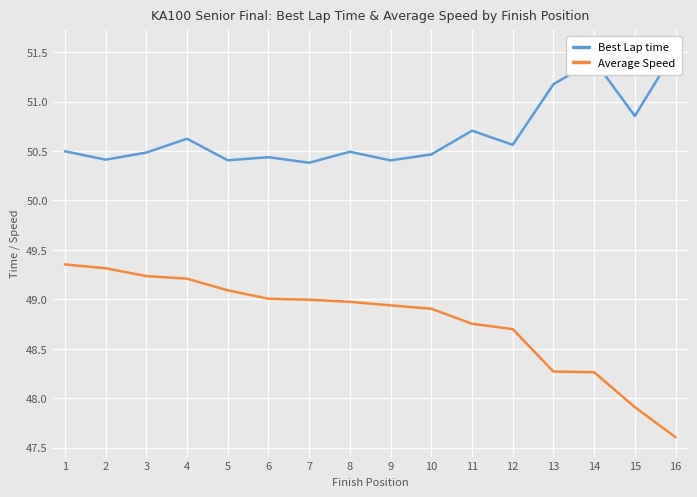

What is the total value across all series at 1?

99.8